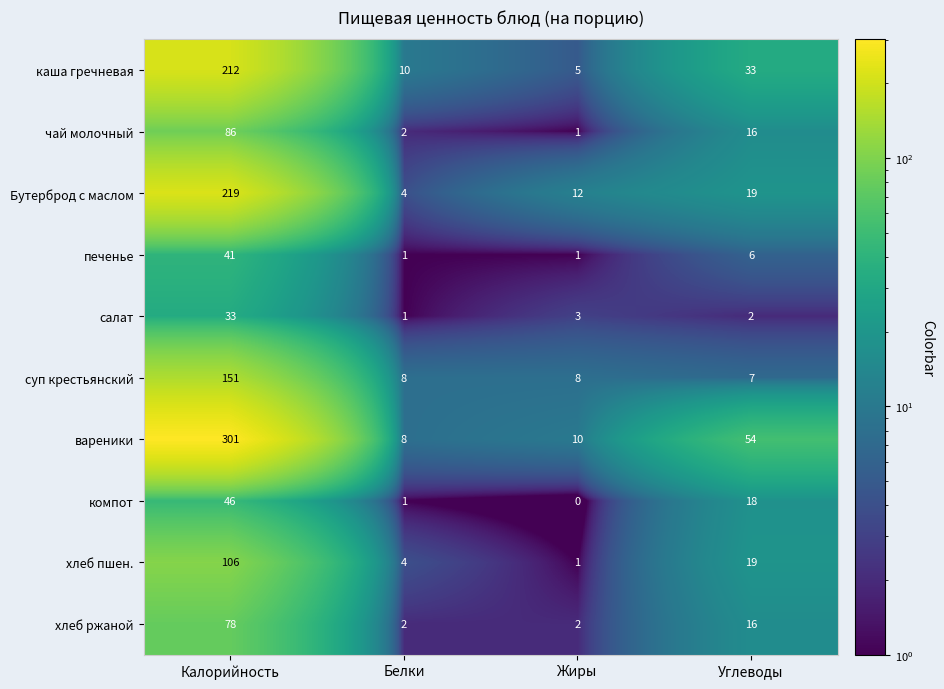

The value of хлеб ржаной at Калорийность is 78. True or false?

True